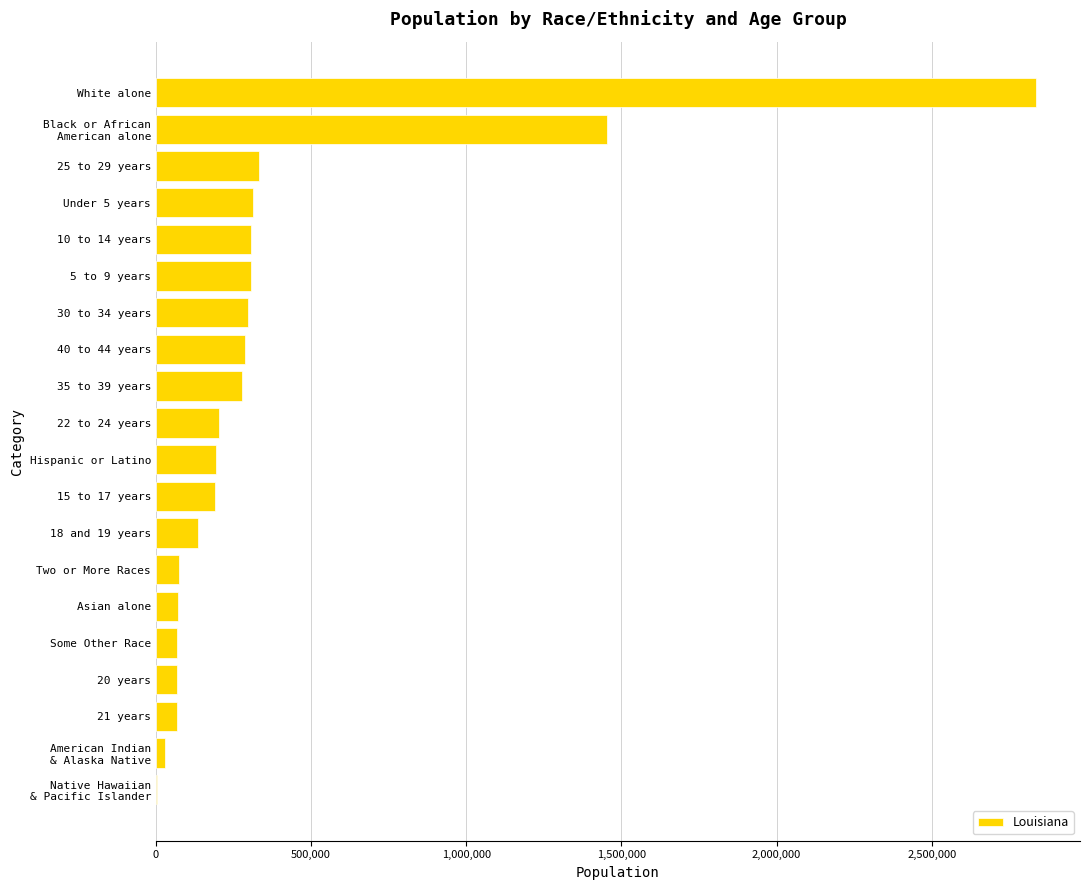

At which label is the value closest to 1419077?

Black or African
American alone